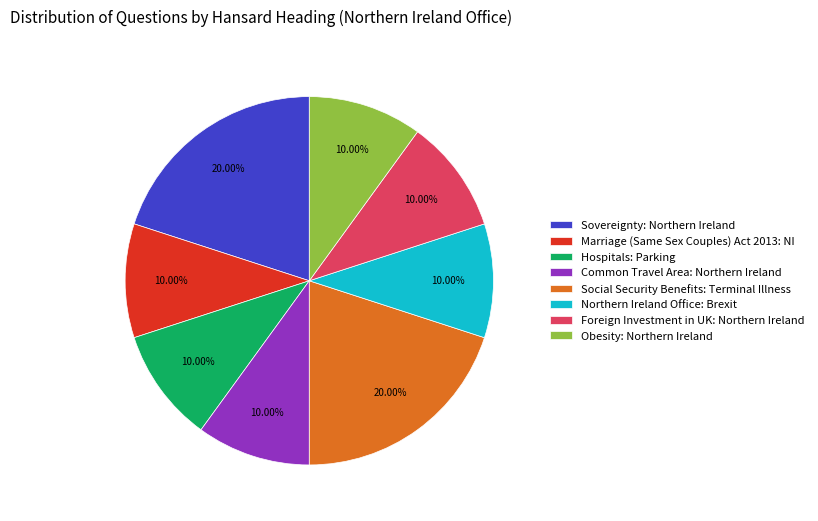

Is Northern Ireland Office: Brexit the majority of the pie?

No